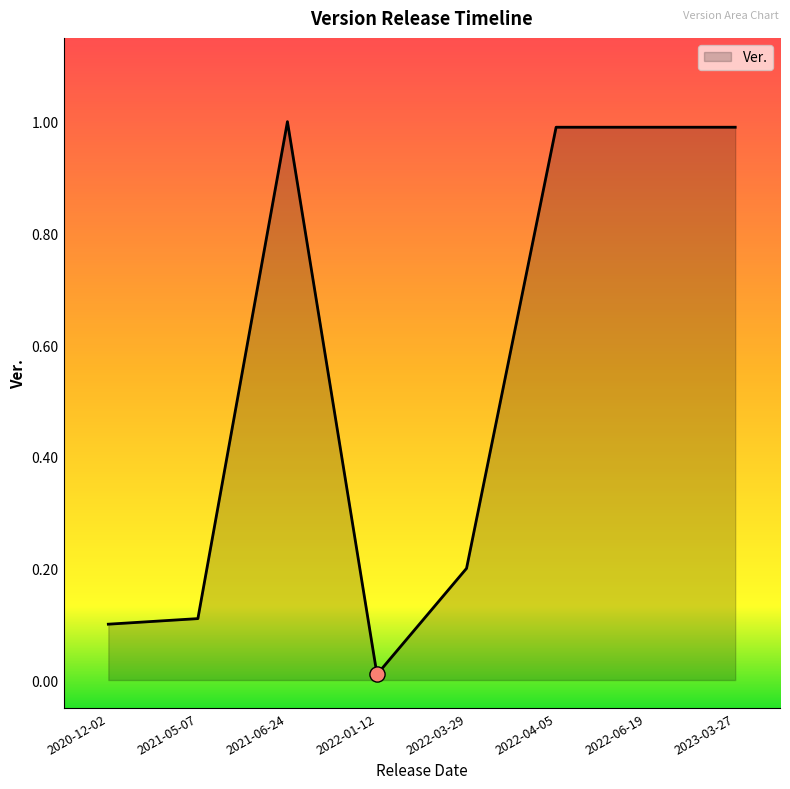

What is the change in value from 2022-03-29 to 2023-03-27?

+0.8